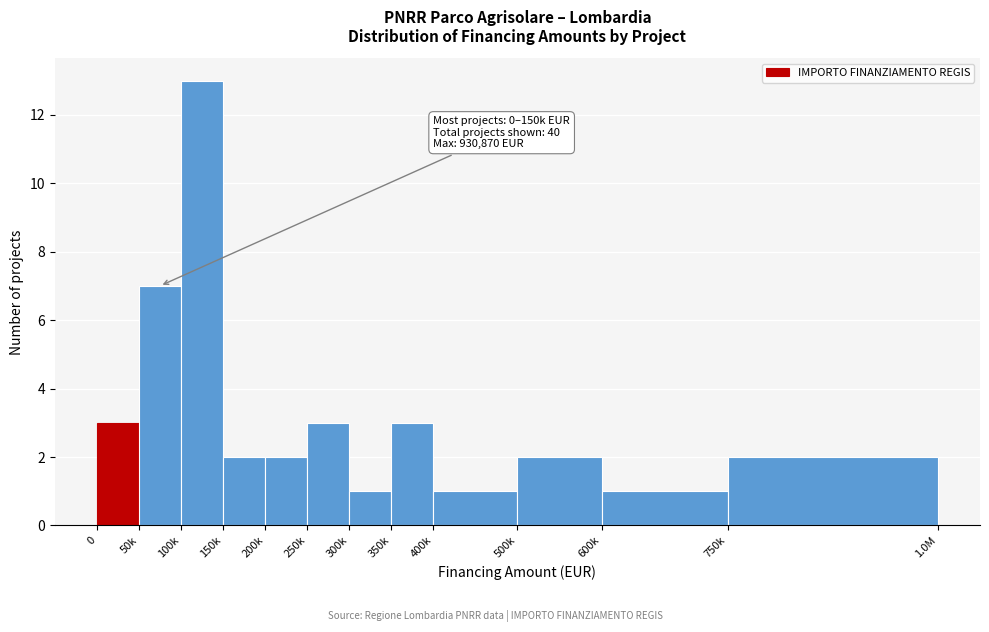

Reading left to right, extract all data points from this chart.

0=3	50k=7	100k=13	150k=2	200k=2	250k=3	300k=1	350k=3	400k=1	500k=2	600k=1	750k=2